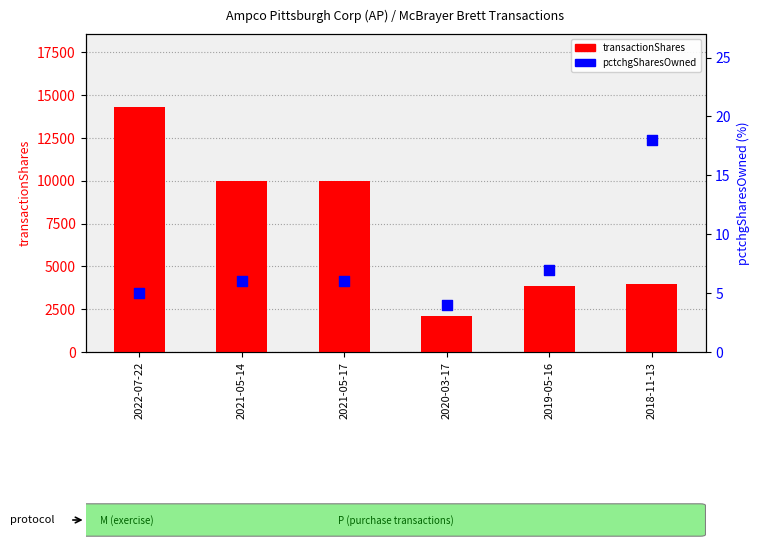

Is the value of transactionShares at 2022-07-22 greater than the value of pctchgSharesOwned at 2022-07-22?

Yes